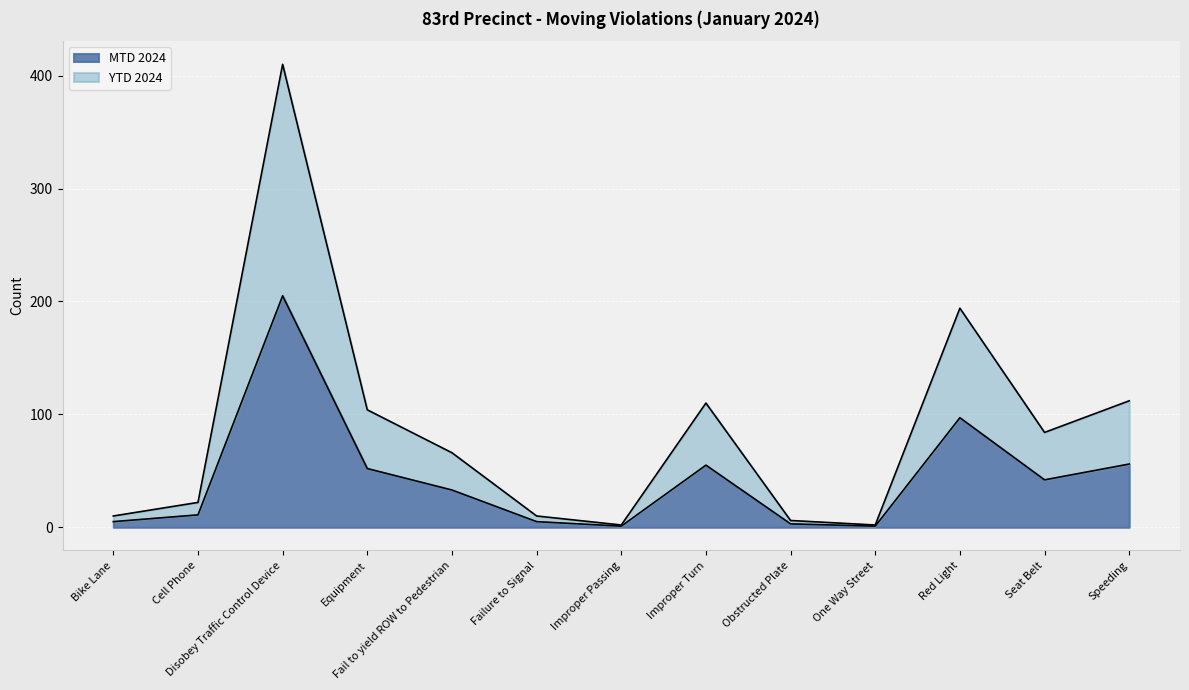

What is the difference between the YTD 2024 values at Disobey Traffic Control Device and Equipment?

306